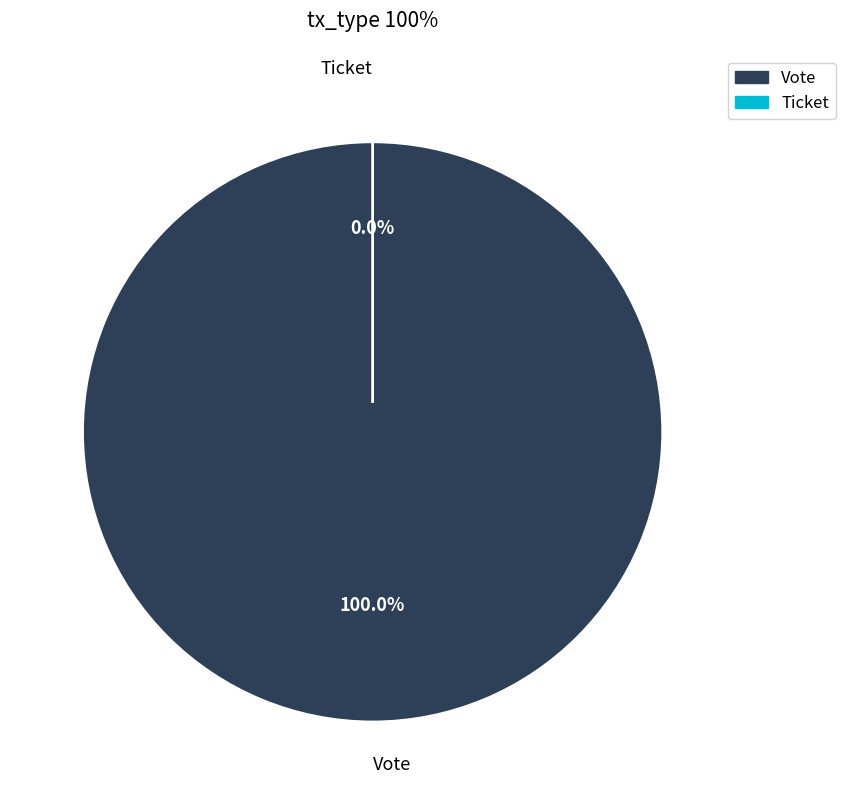

To the nearest percent, what is the difference between the largest and smallest slice percentages?

100%